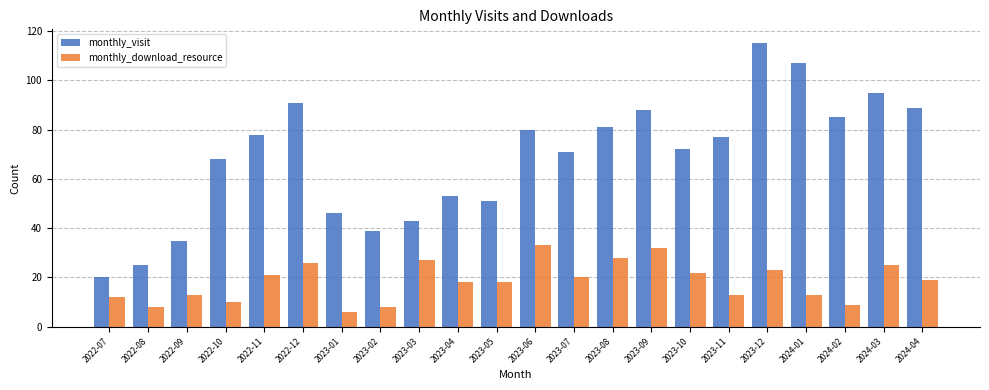

What is the value of the monthly_download_resource bar at the 7th from the left?

6